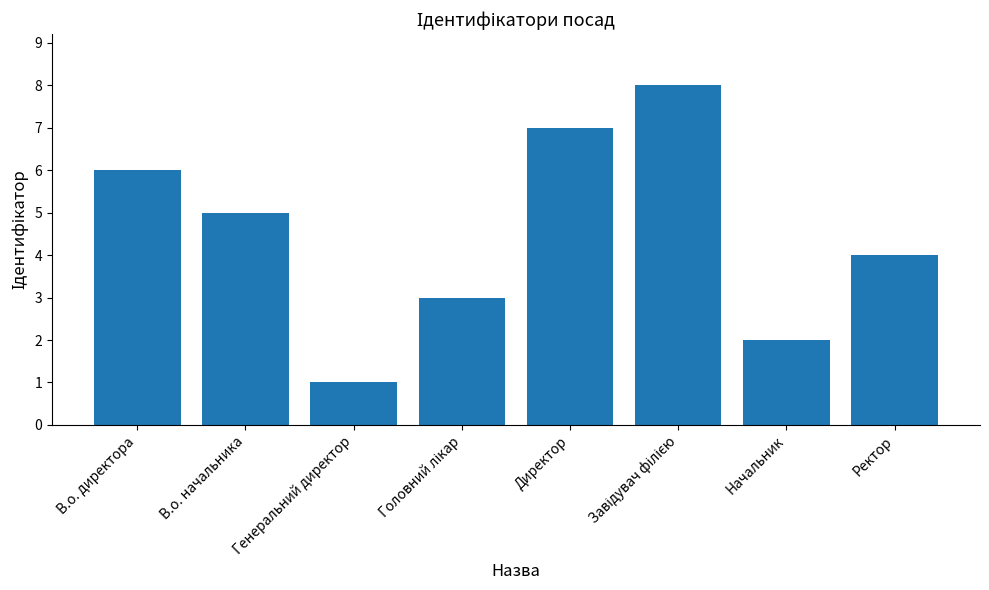

What is the difference between the second highest and second lowest values?

5